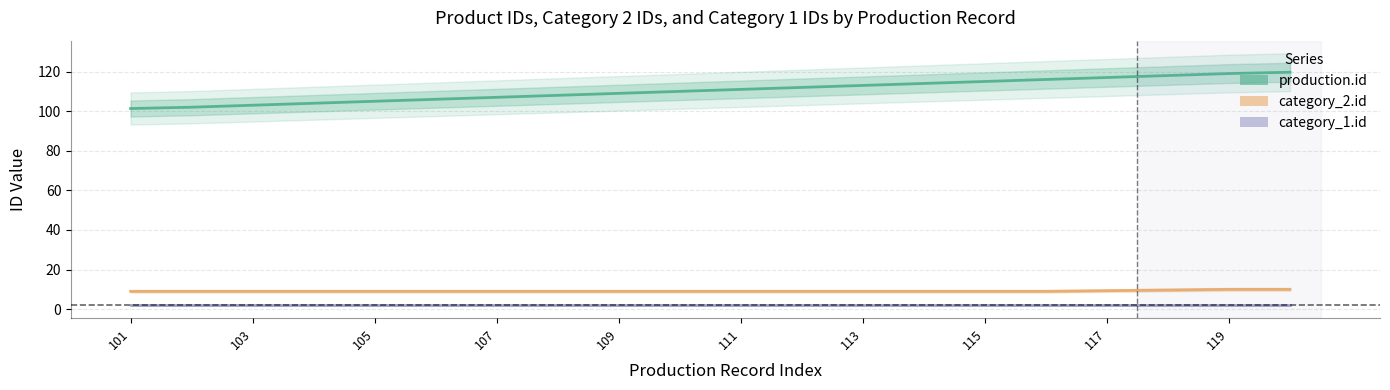

How many lines are shown in the chart?

3